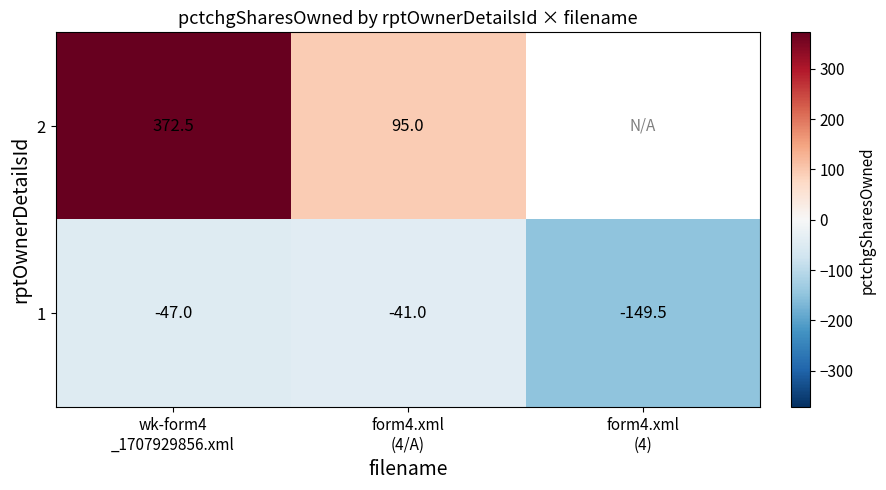

What is the highest value of the 1 series?

-41.0